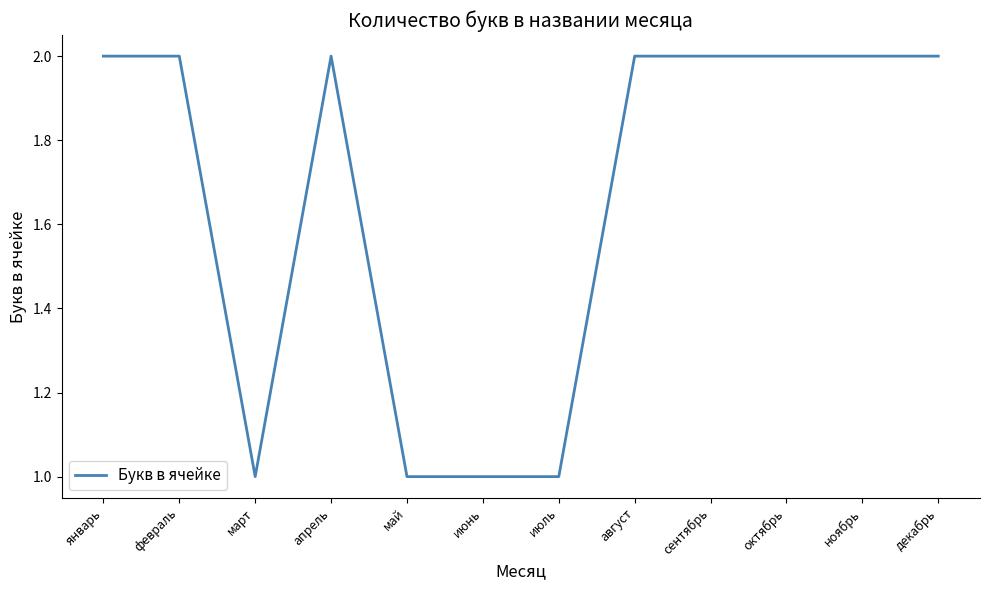

Is it true that the value at ноябрь is 1?

False